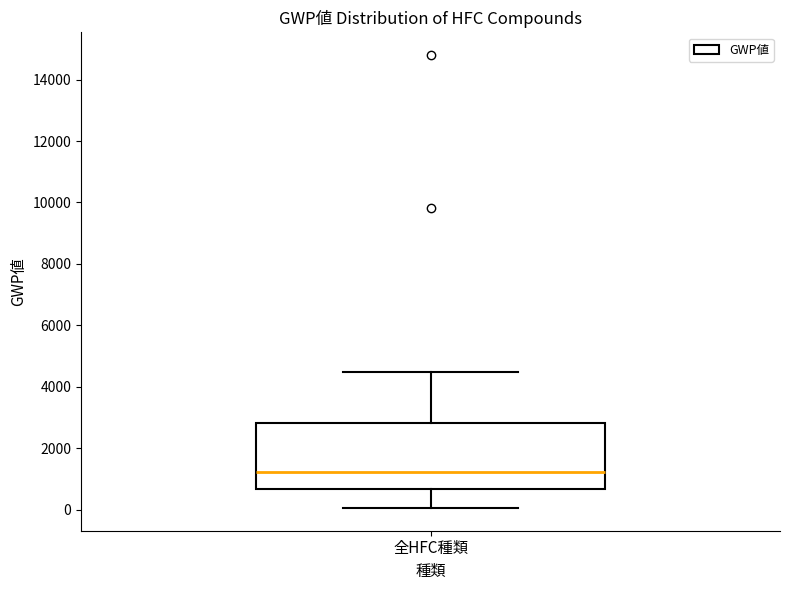

Read this box plot against the y-axis: the position of the median line, the range covered by the box, and the ends of both whiskers. The values are not printed on the chart, so give them approximately, as read against the axis.

median 1200, box 600 to 2800, whiskers 0 to 4400